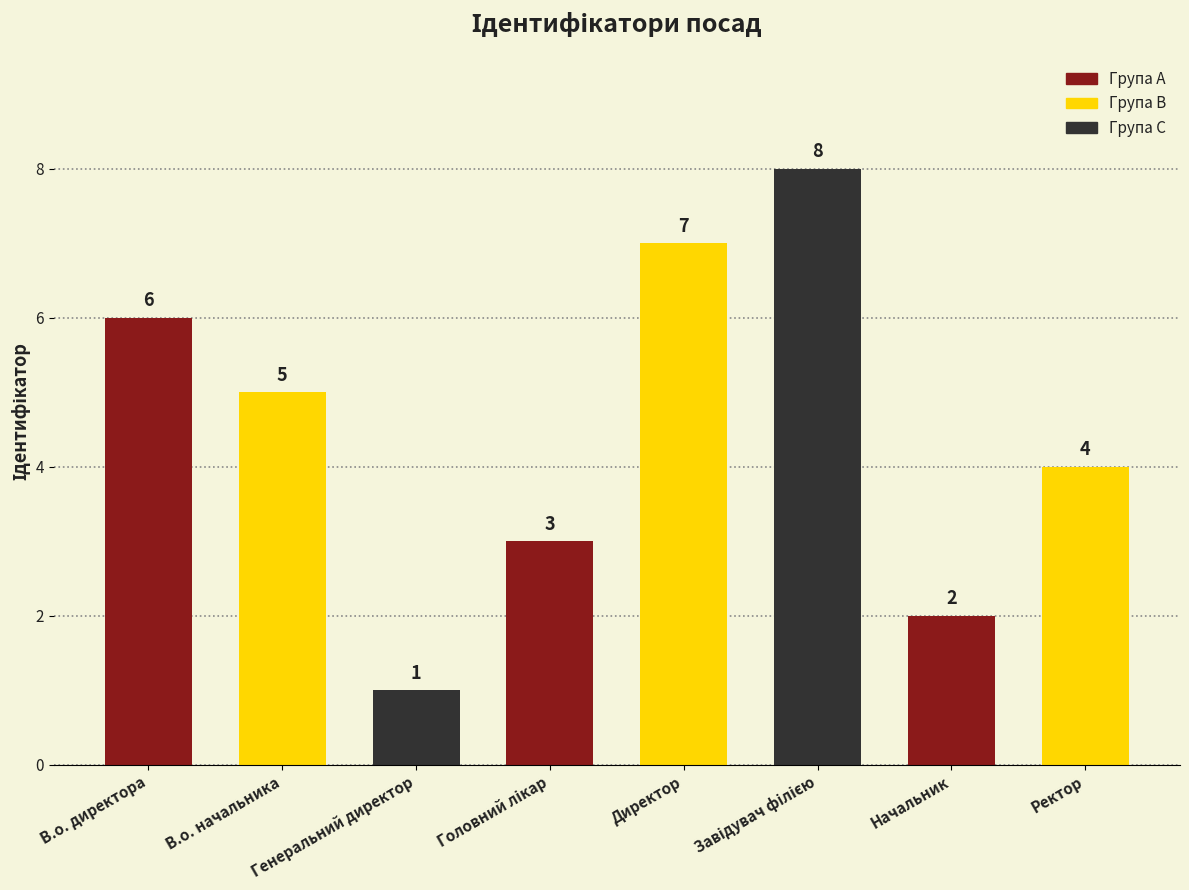

What is the label of the 2nd bar from the left?

В.о. начальника